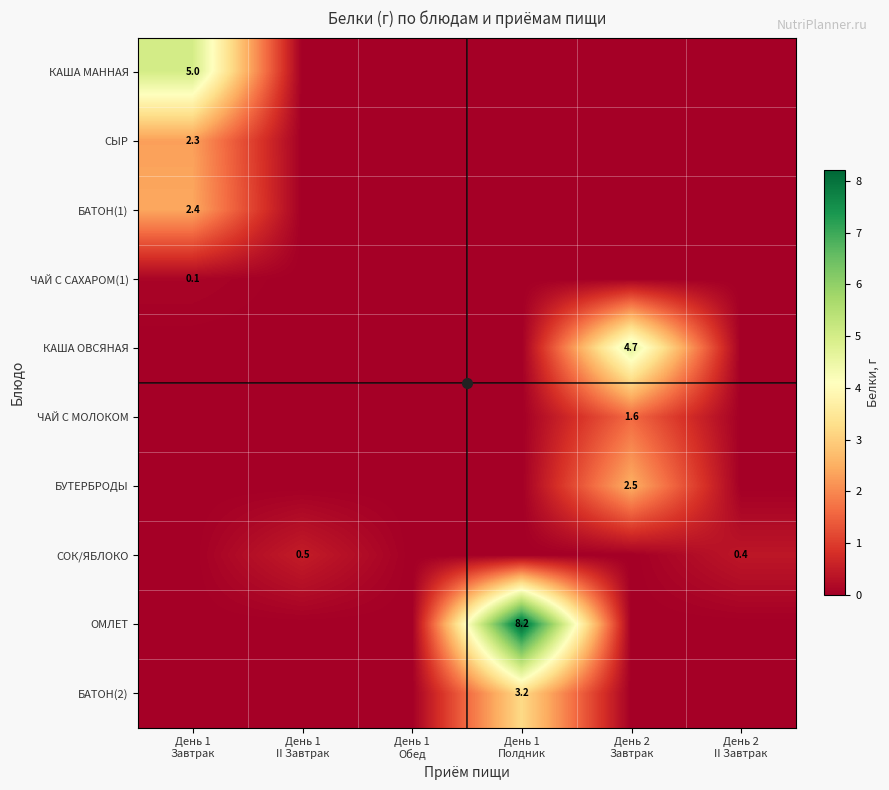

What is the maximum value for КАША МАННАЯ?

5.0